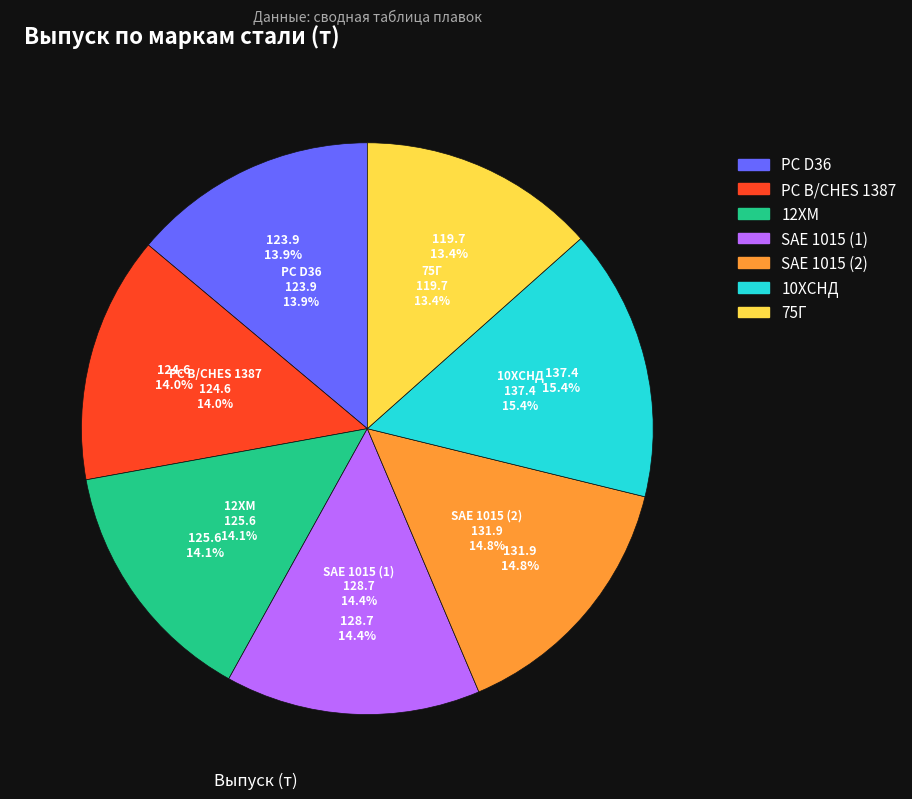

Rank the categories by value from highest to lowest.

10ХСНД, SAE 1015 (2), SAE 1015 (1), 12ХМ, РС B/CHES 1387, РС D36, 75Г